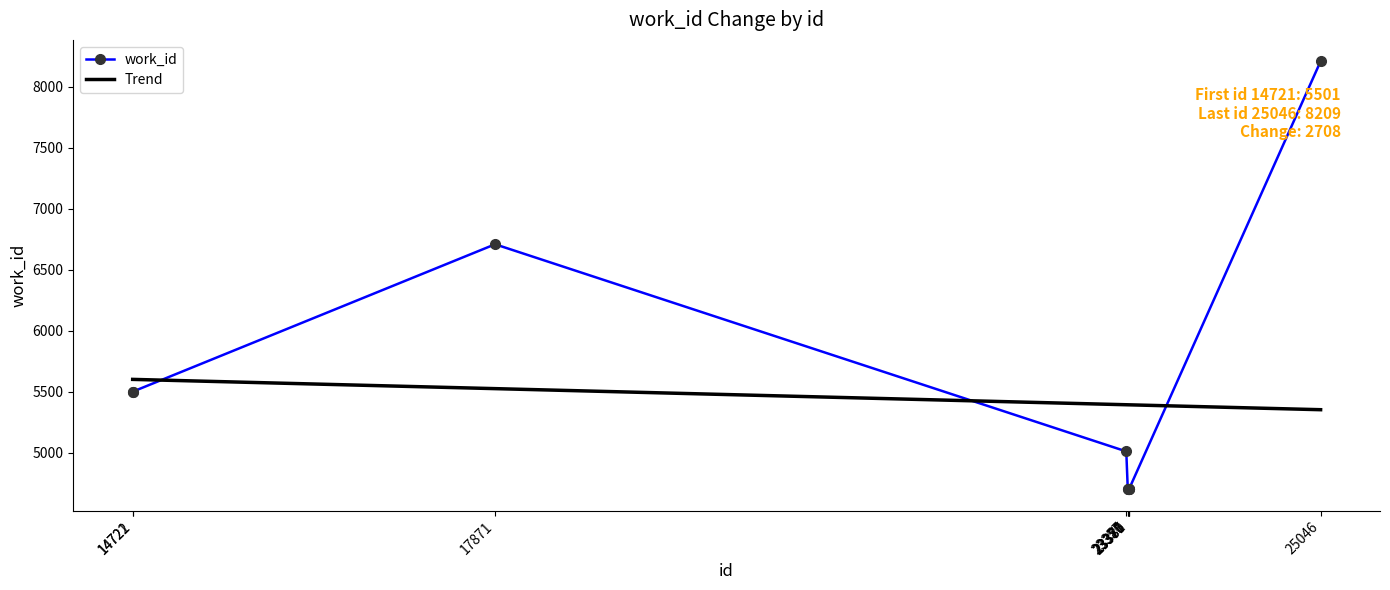

Where does the work_id series first go above 5011?

14721